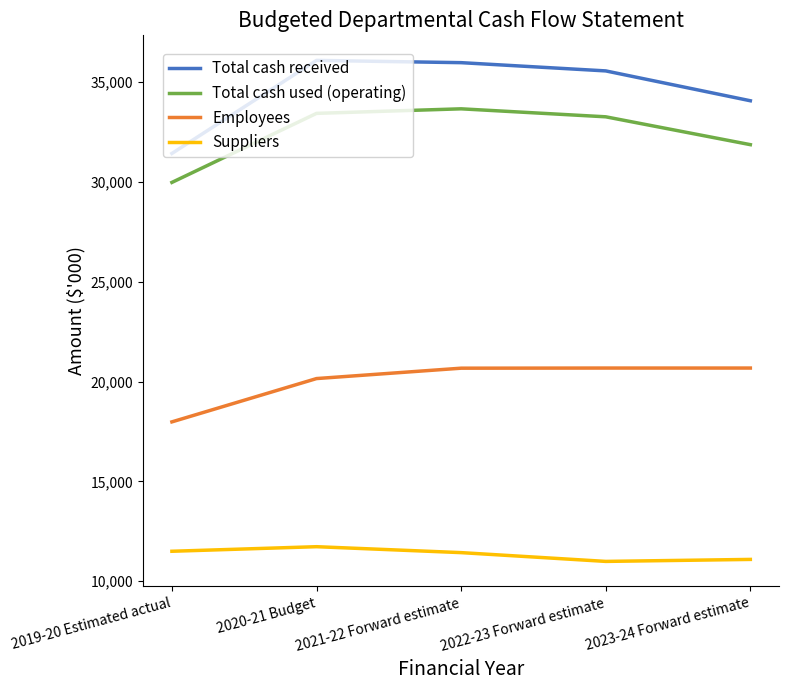

True or false: Total cash received and Total cash used (operating) intersect in this chart.

False